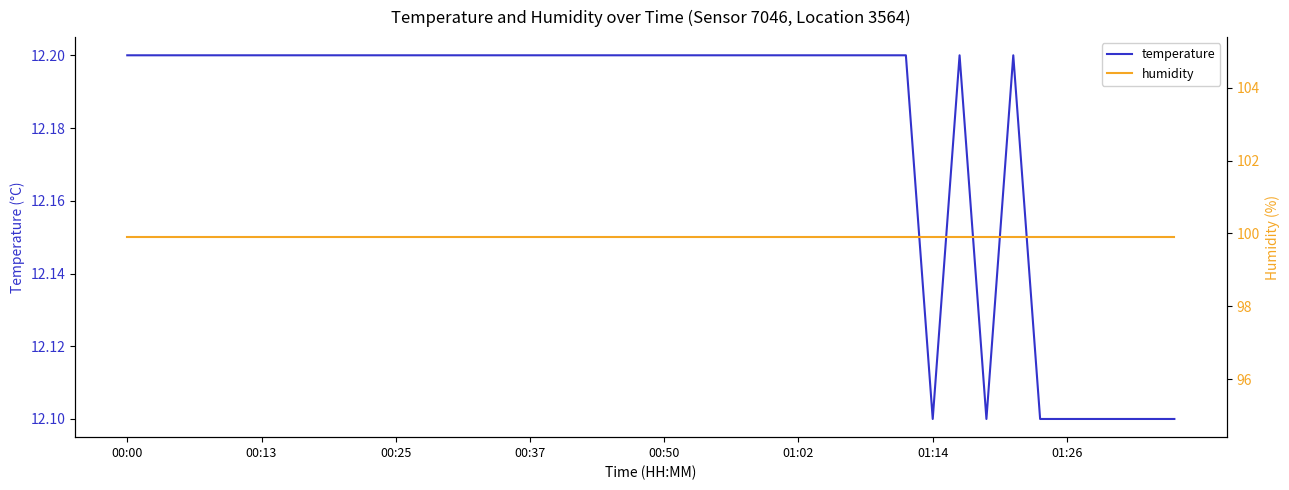

What is the greatest value displayed?

99.9